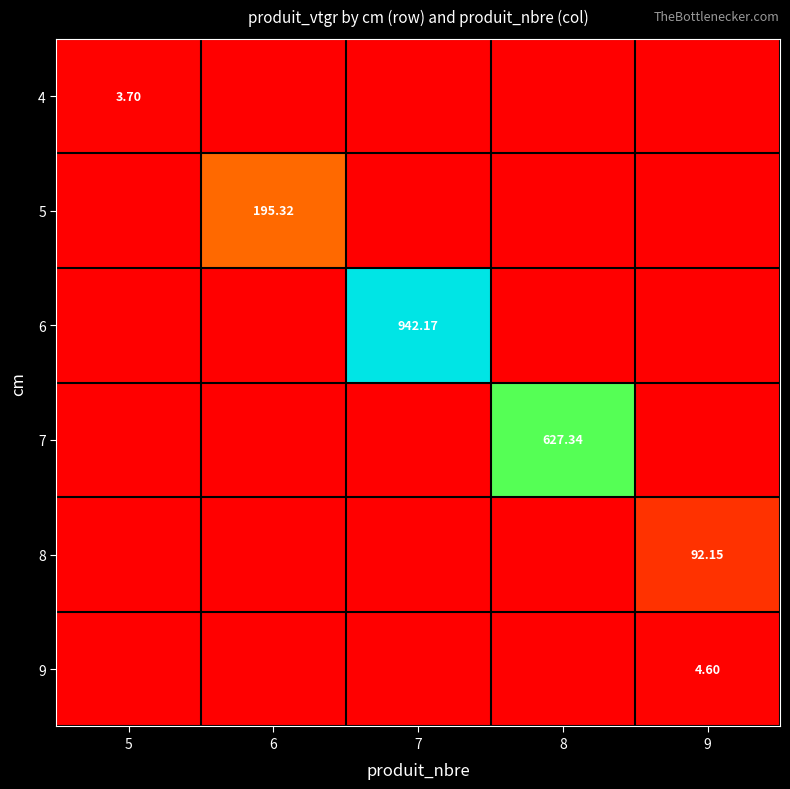

Is the value of 7 at 6 greater than the value of 8 at 5?

No